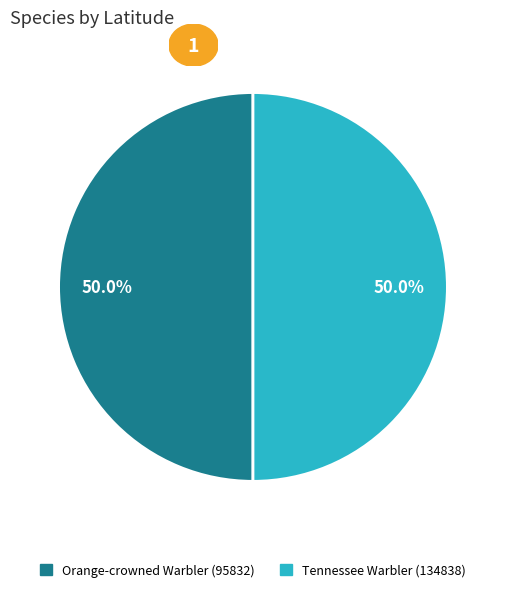

What portion of the pie excludes Orange-crowned Warbler (95832)?

50.0%